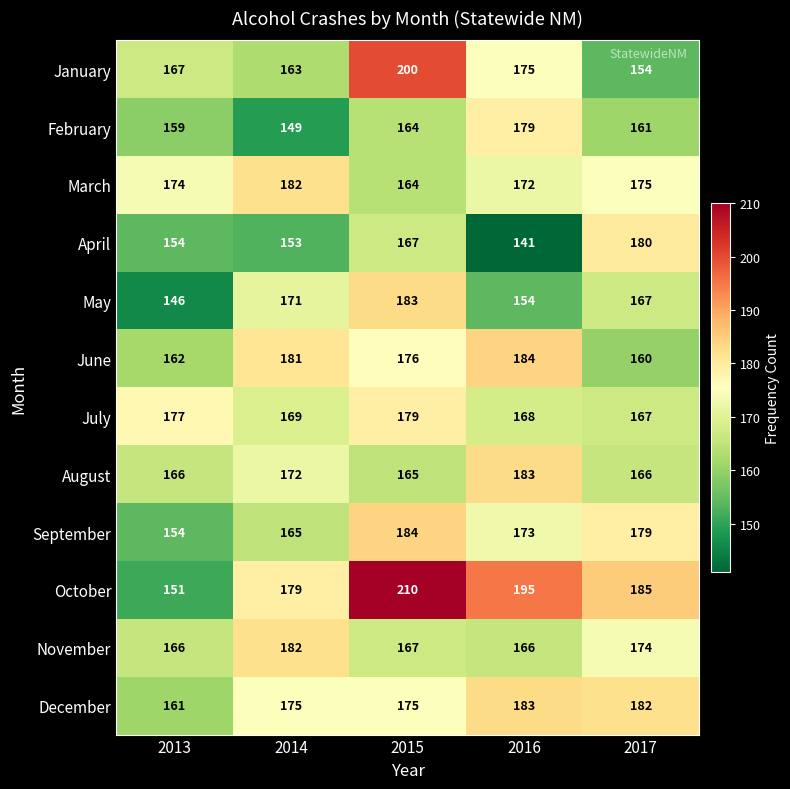

Which series has the largest range (max minus min)?

October